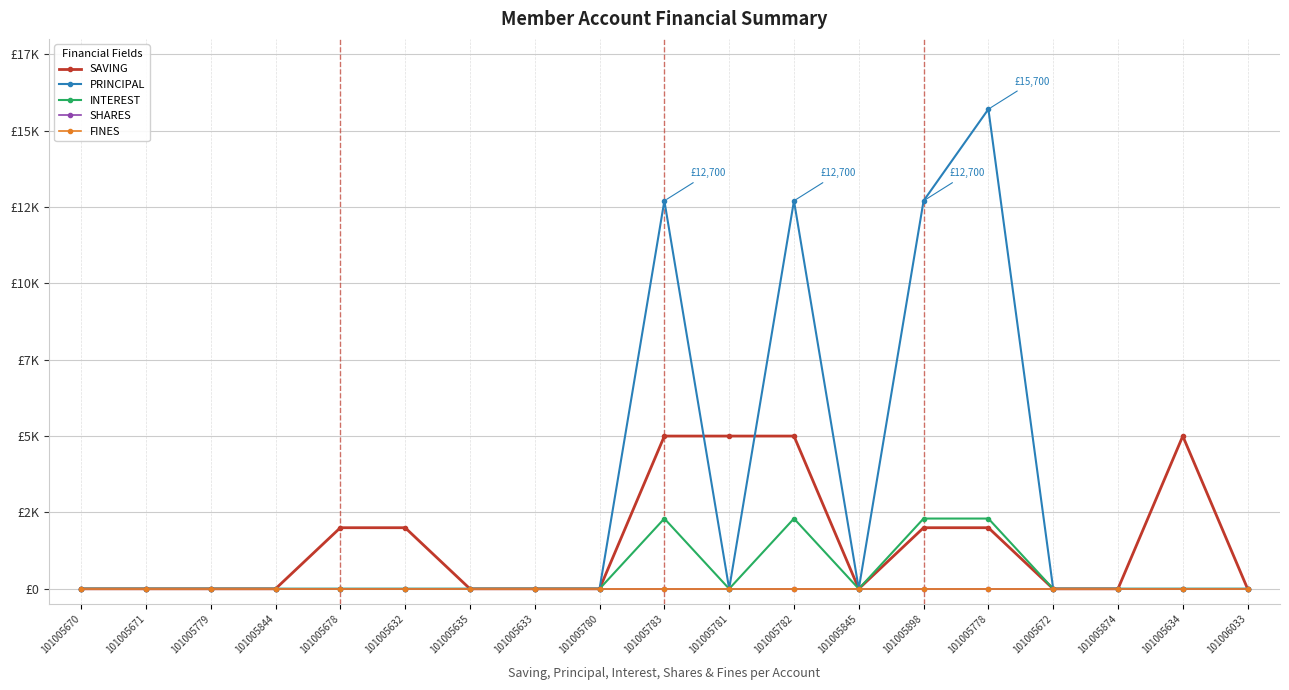

The INTEREST series shows 788 at 101005671. True or false?

False